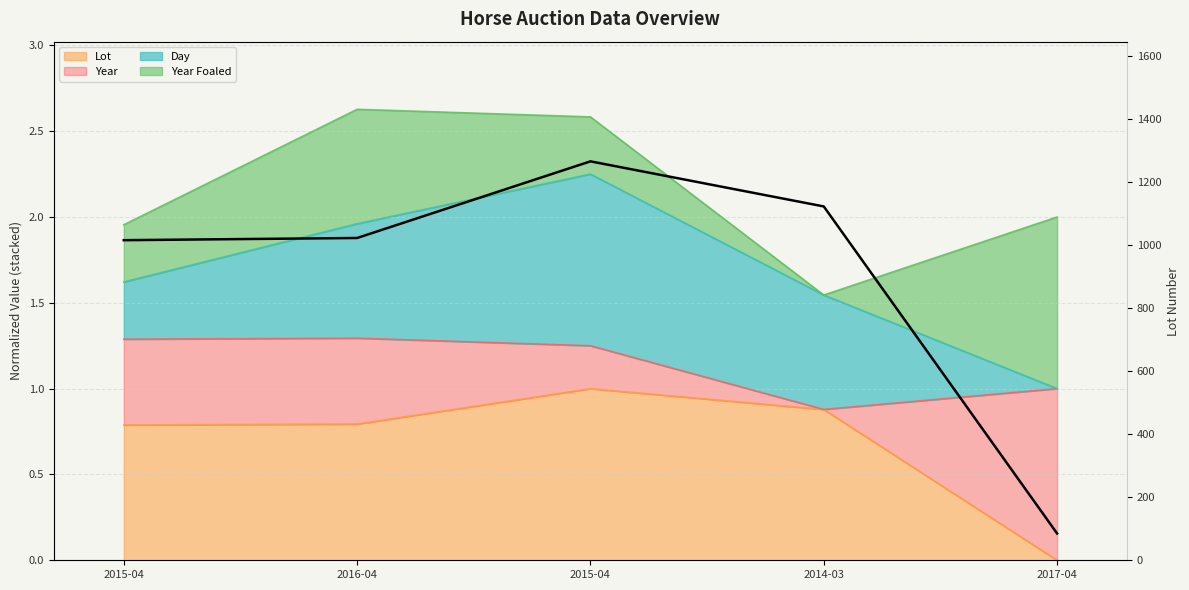

What is the greatest value displayed?

1265